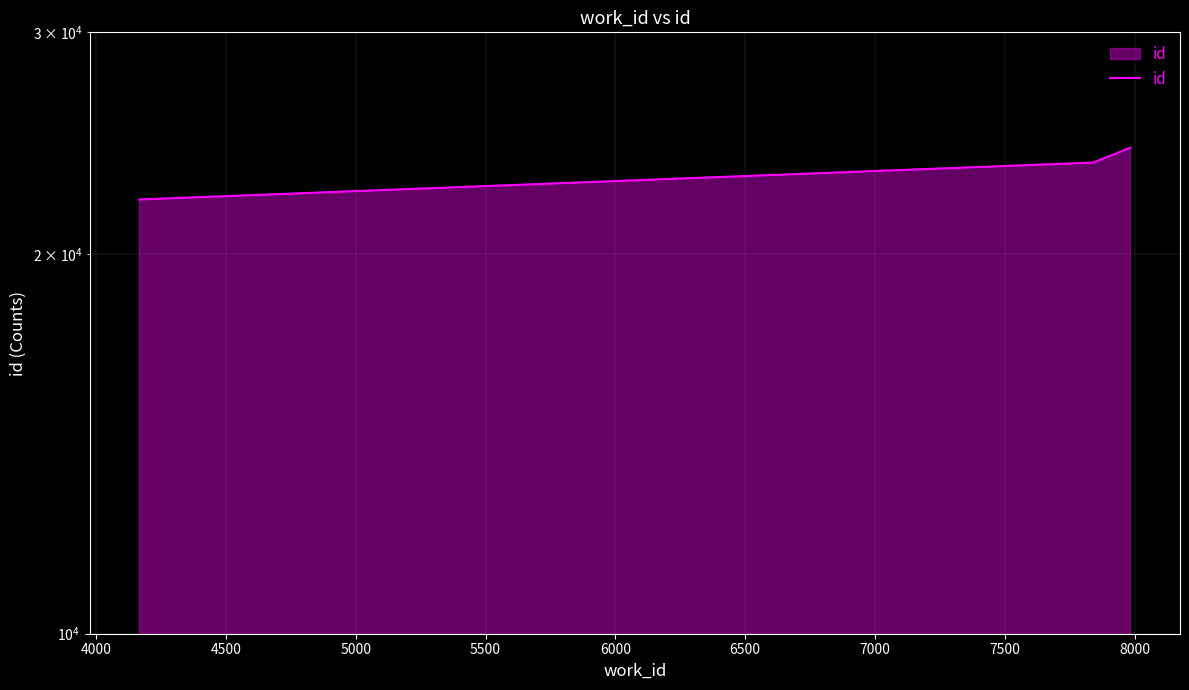

The value at 4000 is 11245. True or false?

False